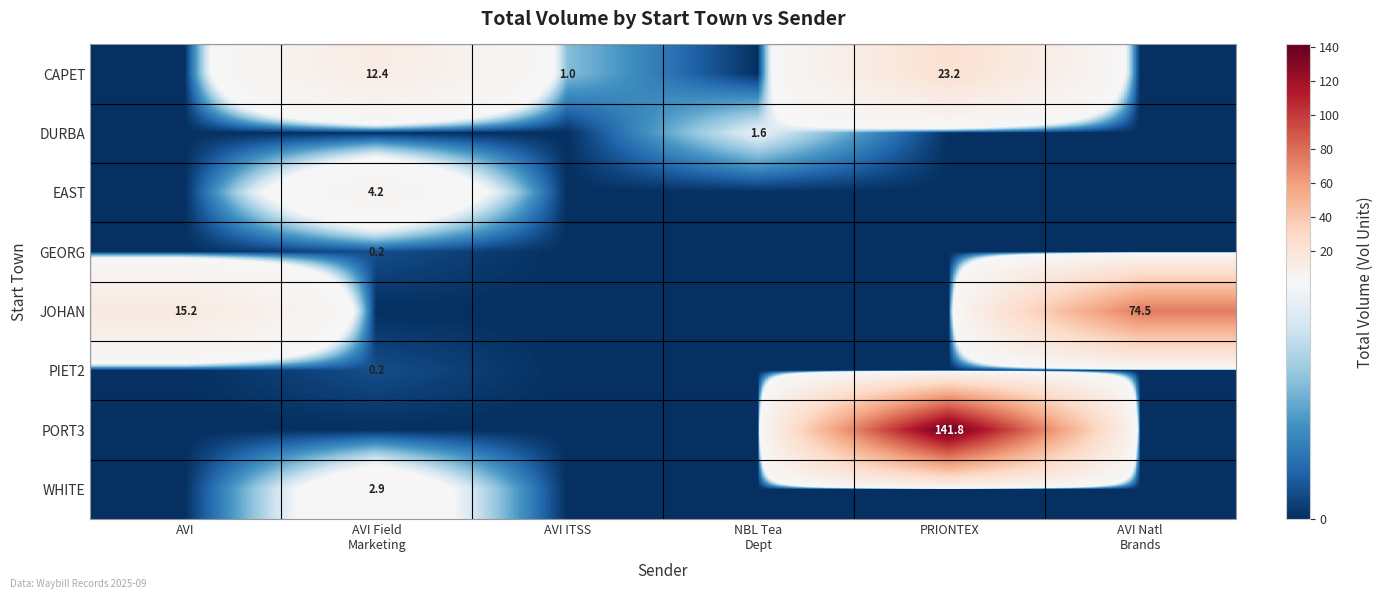

The GEORG series shows 0.1 at AVI ITSS. True or false?

False